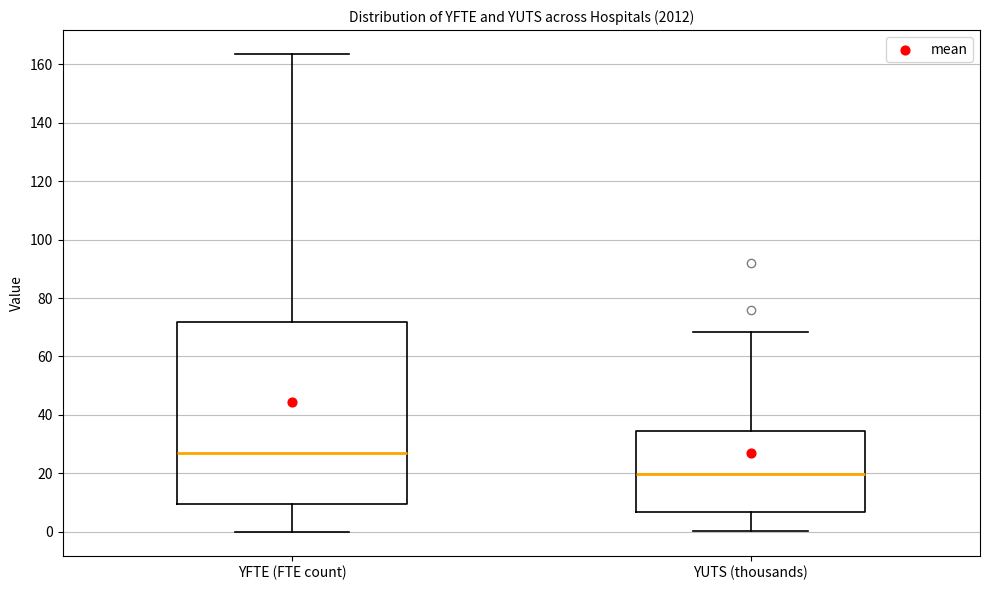

Which box has the highest median line?

YFTE (FTE count)